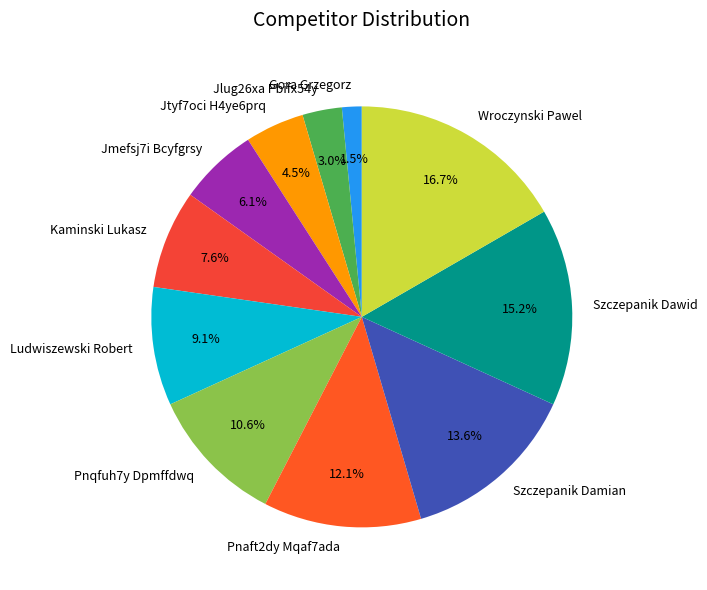

How many slices are in this pie chart?

11